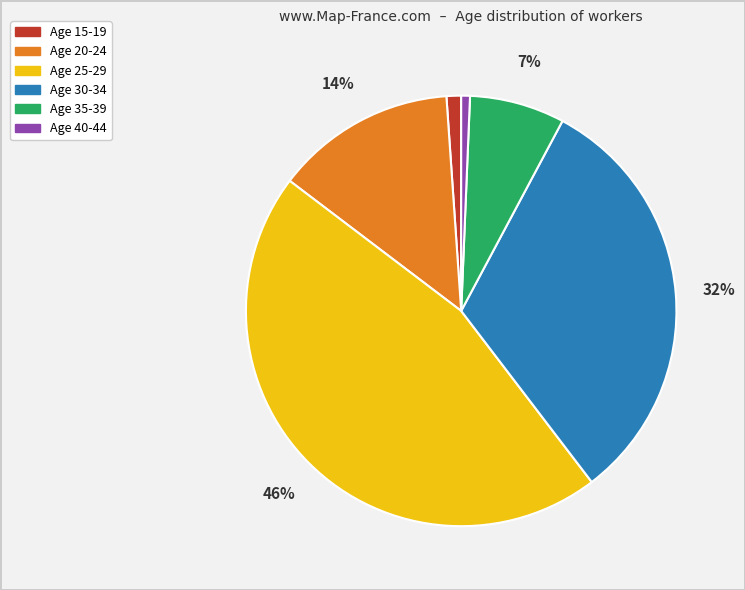

Does any single category account for the majority?

No